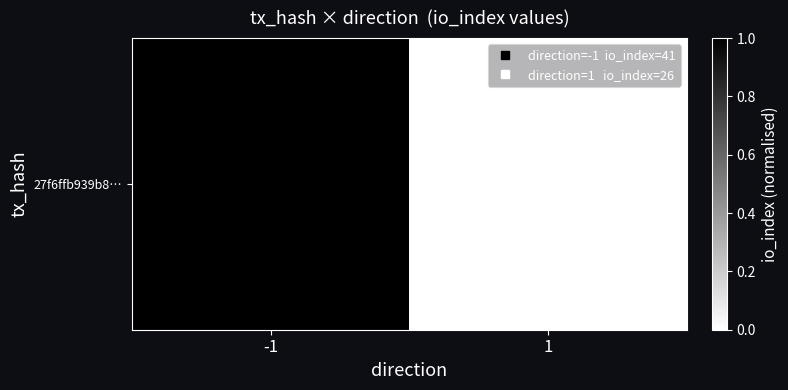

What is the average value?

0.5